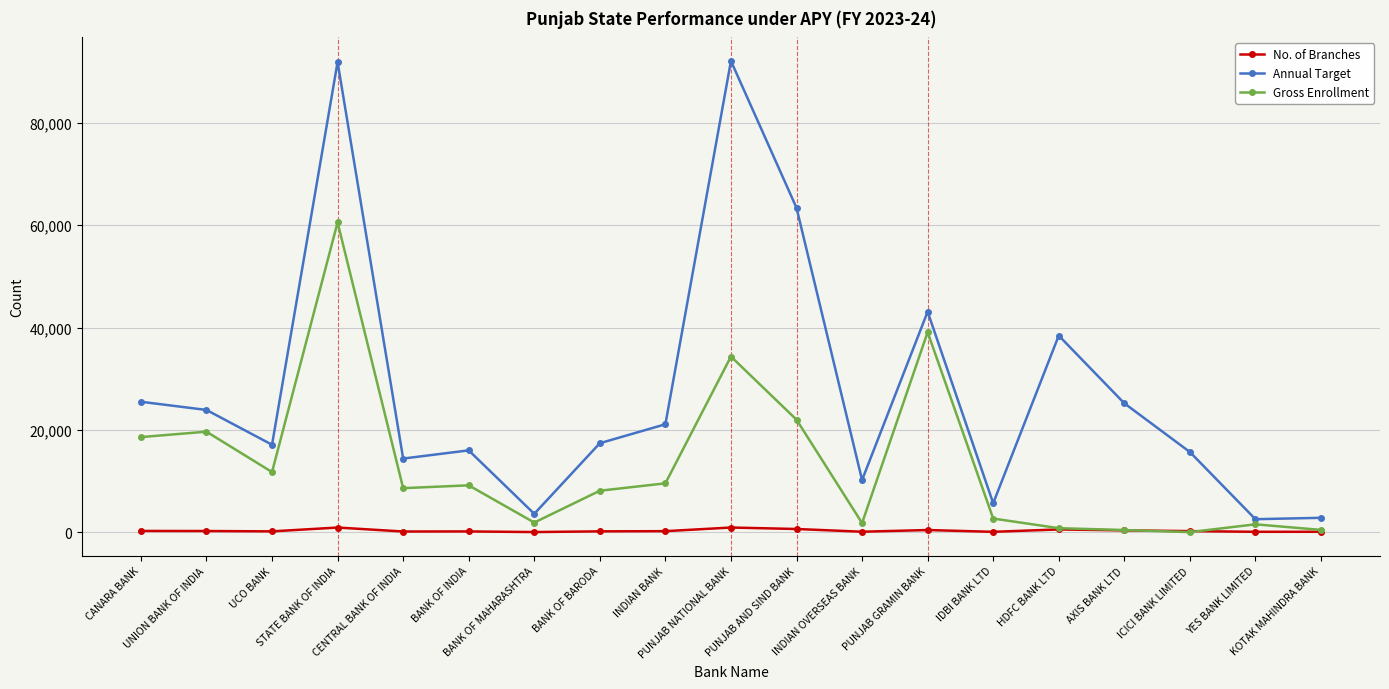

What is the maximum value shown in the chart?

92100